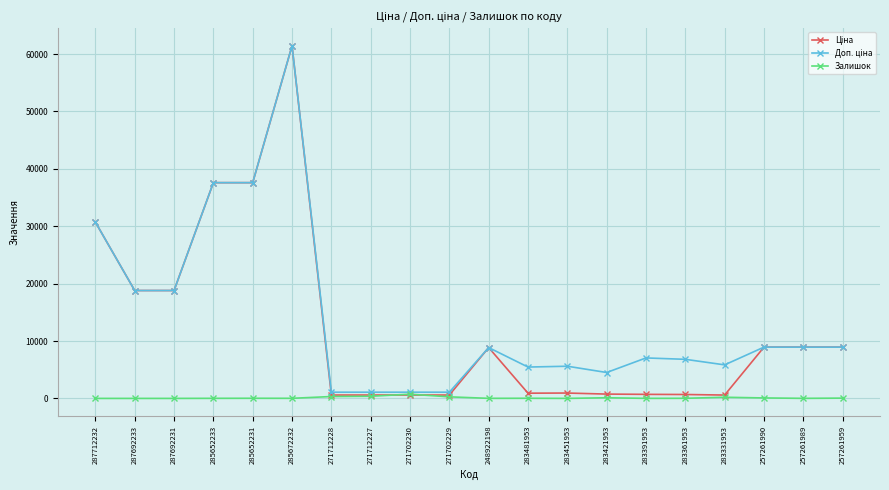

At how many categories does at least one series exceed 34684?

3